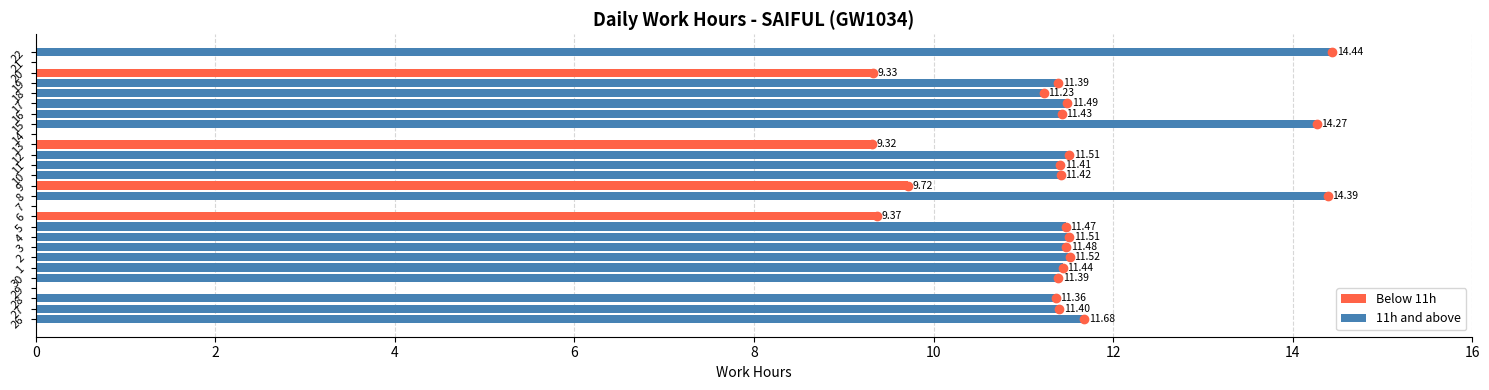

What is the highest value of the Below 11h series?

9.7